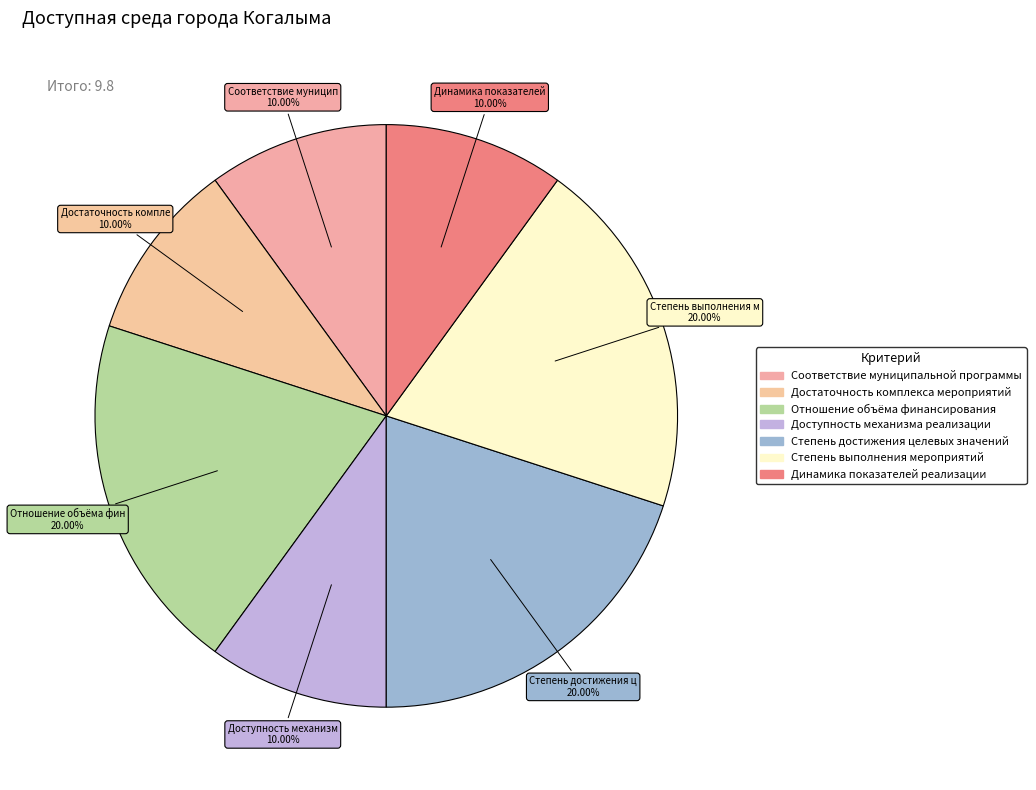

Is there any slice that represents more than half of the pie?

No